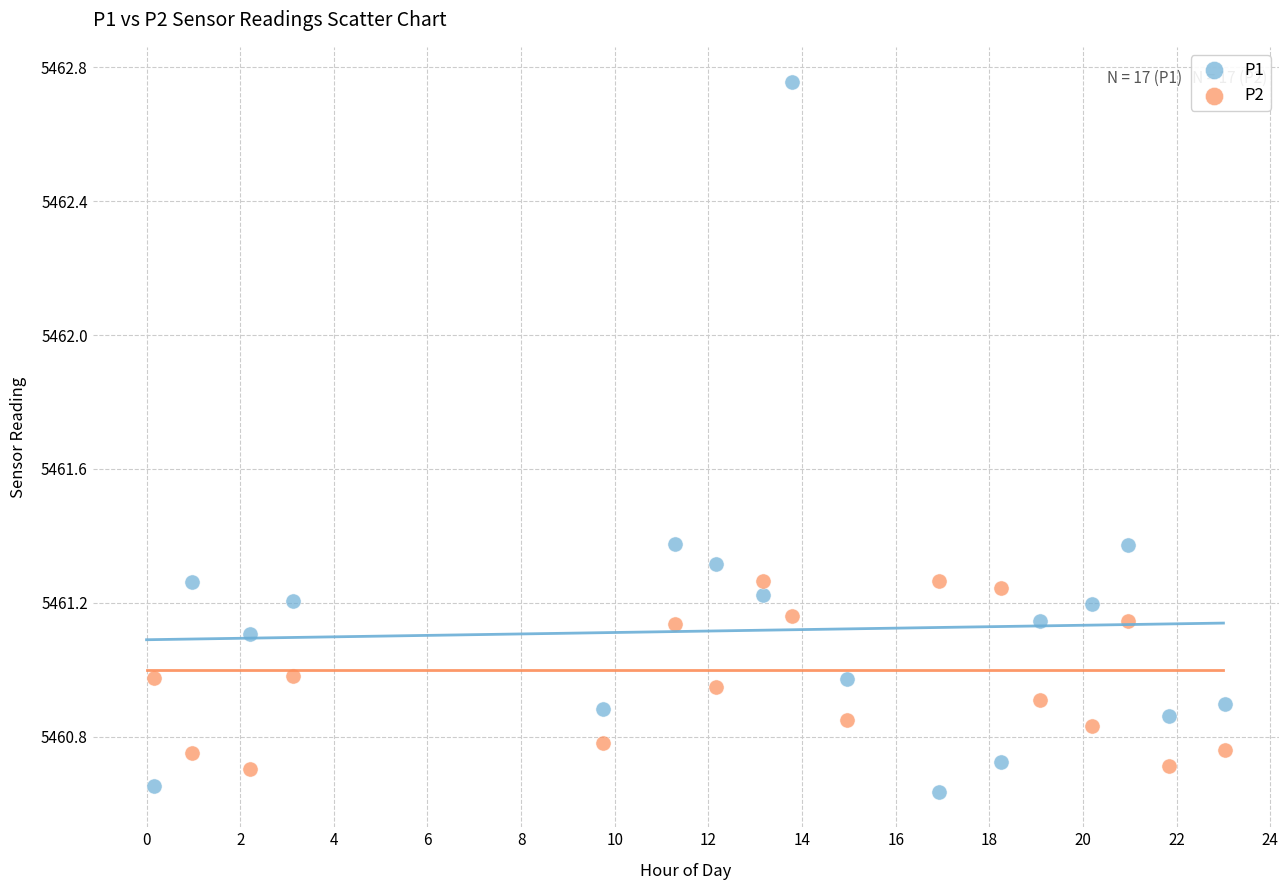

Across all data points, what is the range of Y values (max minus min)?

2.1